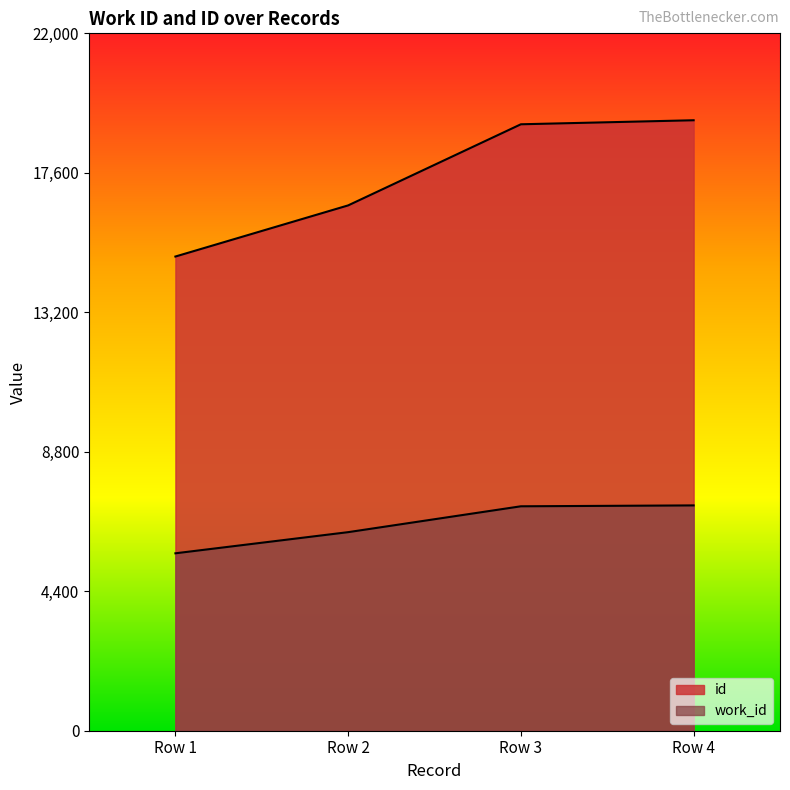

True or false: id and work_id cross at least once.

False